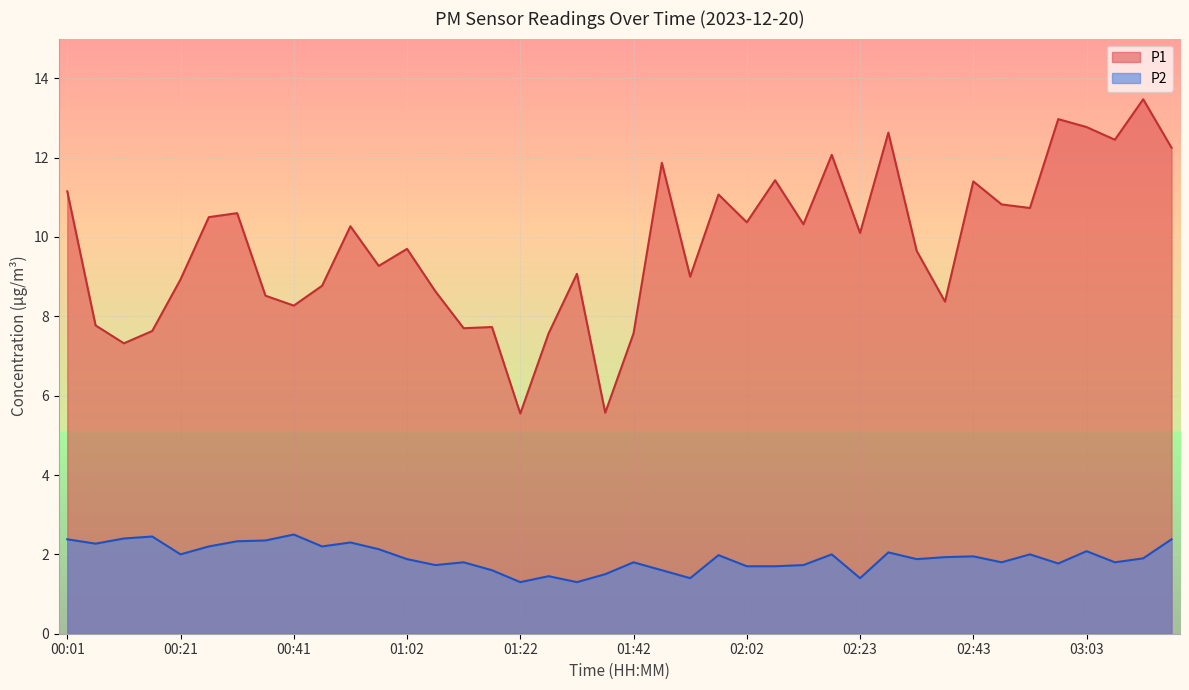

What is the value of the P2 point at the 32nd from the left?

1.9